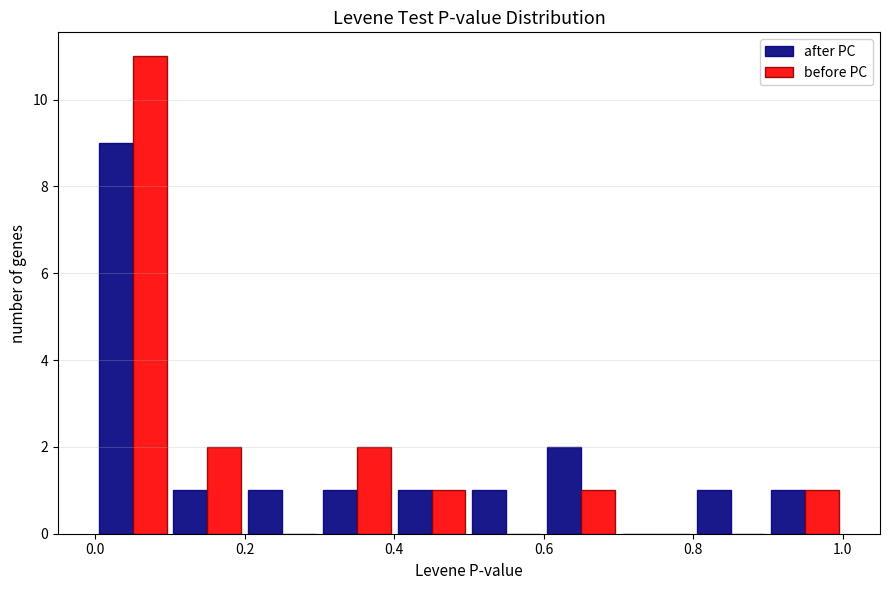

Reading left to right, transcribe this chart: for each range on the x-axis, give the height of each series' bar. The values are not printed on the chart, so give them approximately, as read against the axis.

0.0 to 0.1: after PC=9	before PC=11
0.1 to 0.2: after PC=1	before PC=2
0.2 to 0.3: after PC=1	before PC=0
0.3 to 0.4: after PC=1	before PC=2
0.4 to 0.5: after PC=1	before PC=1
0.5 to 0.6: after PC=1	before PC=0
0.6 to 0.7: after PC=2	before PC=1
0.7 to 0.8: after PC=0	before PC=0
0.8 to 0.9: after PC=1	before PC=0
0.9 to 1.0: after PC=1	before PC=1